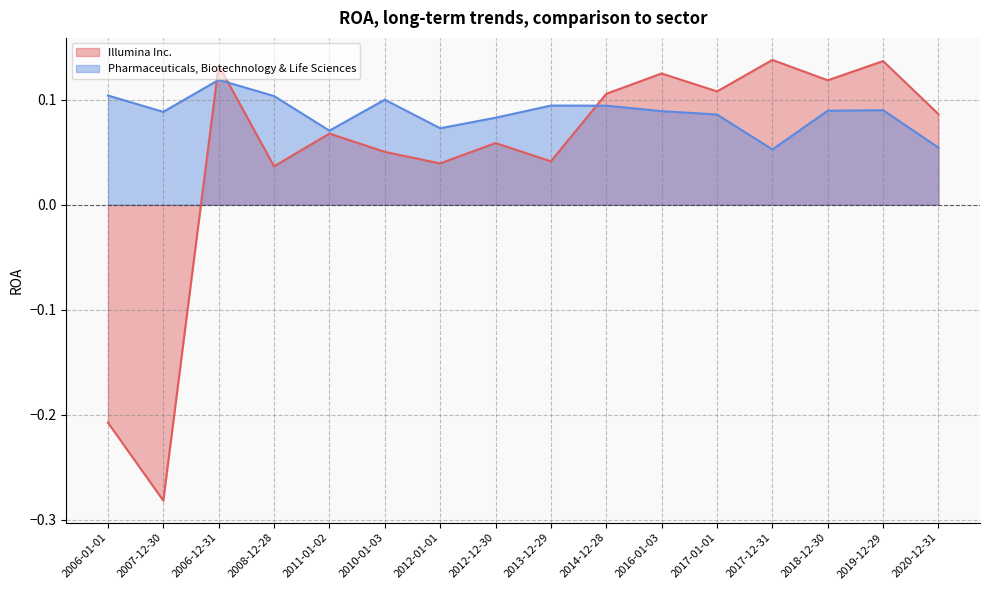

Which series ends up on top after the final intersection of Illumina Inc. and Pharmaceuticals, Biotechnology & Life Sciences?

Illumina Inc.